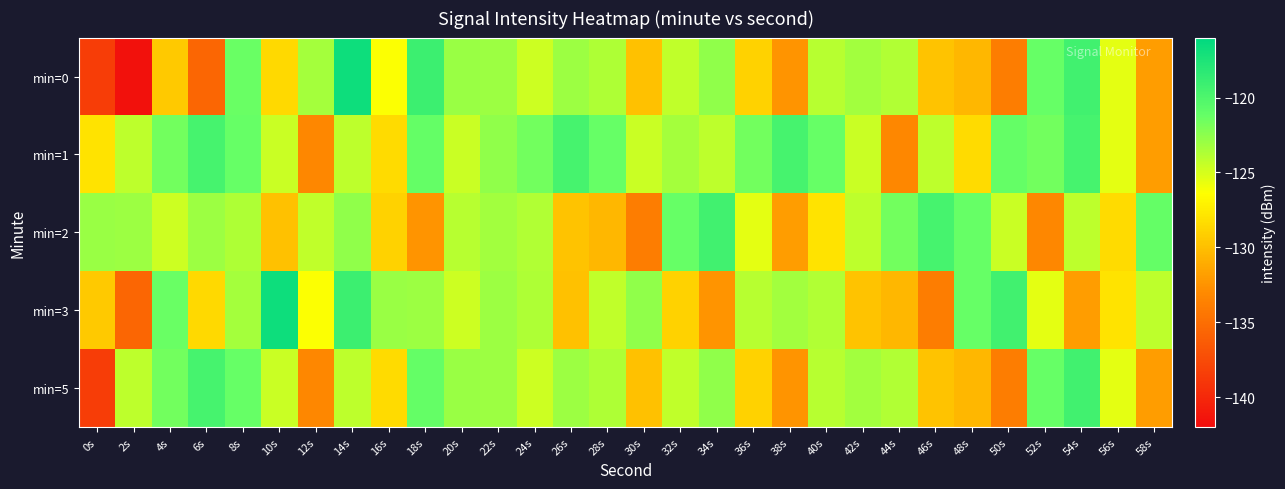

What is the minimum value shown in the chart?

-141.7